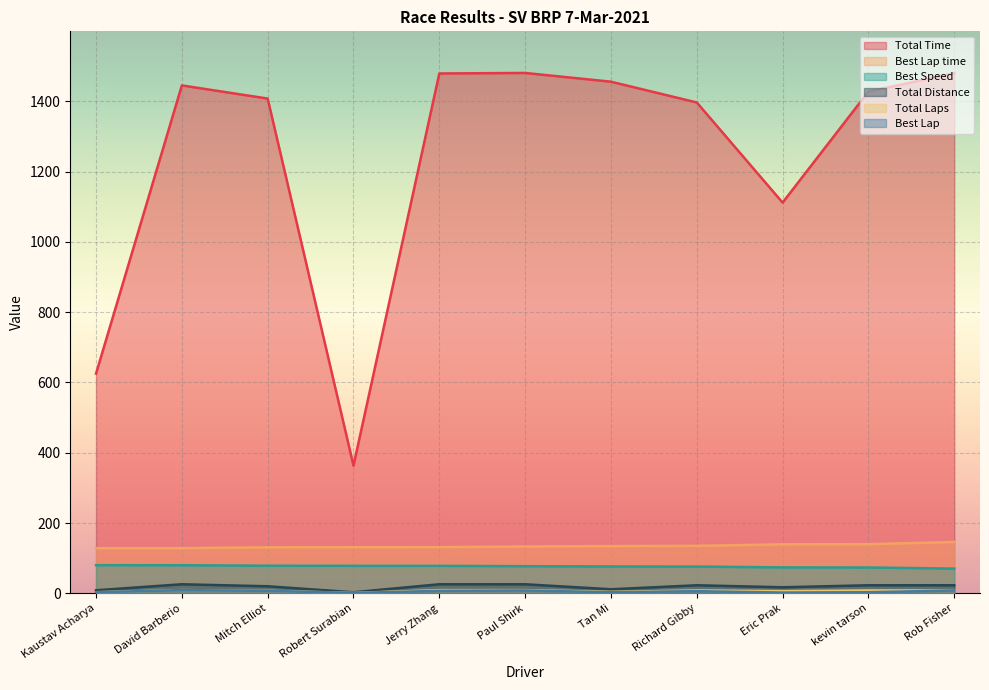

True or false: Total Time and Best Speed intersect in this chart.

False